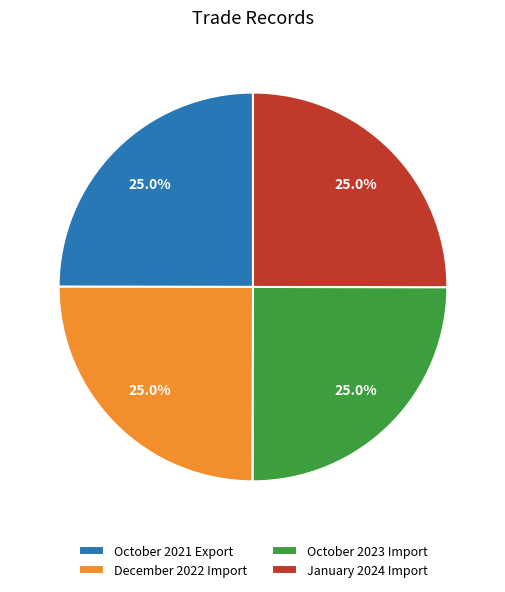

How many slices are in this pie chart?

4